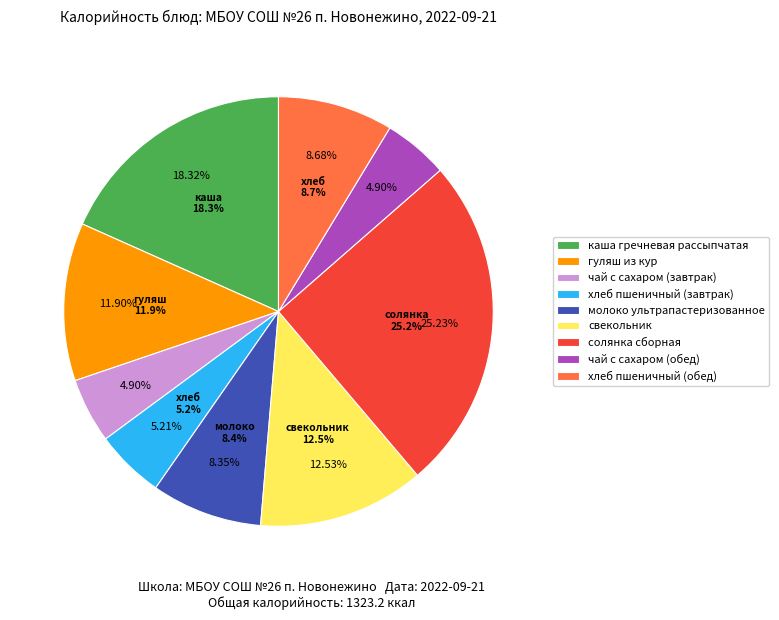

Does any single category account for the majority?

No